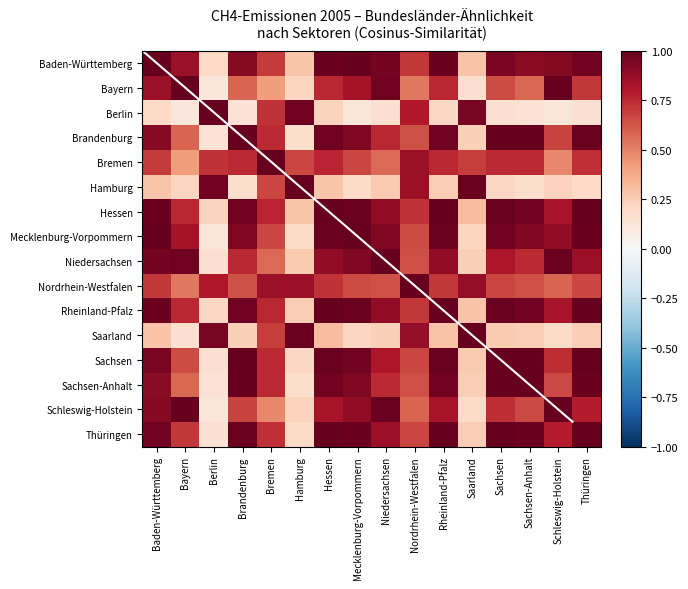

What is the total value across all series at Hessen?

12.6